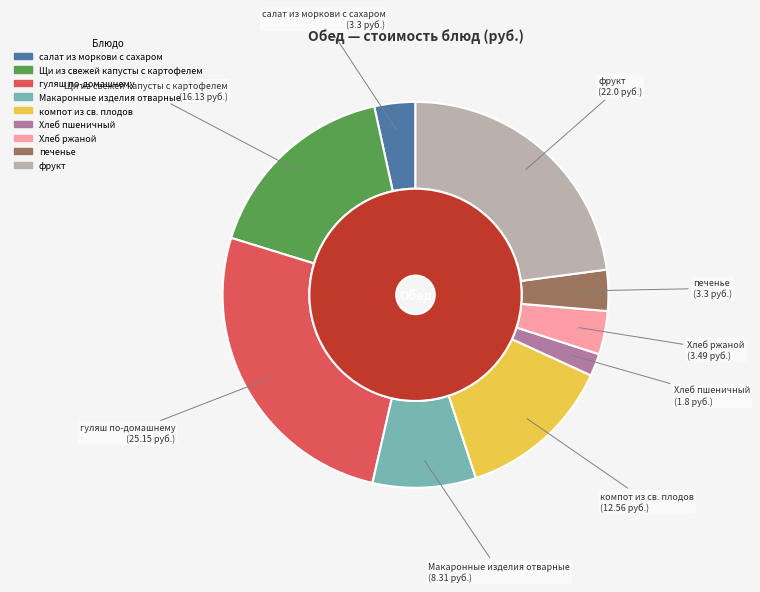

Does Хлеб ржаной account for over 50% of the chart?

No